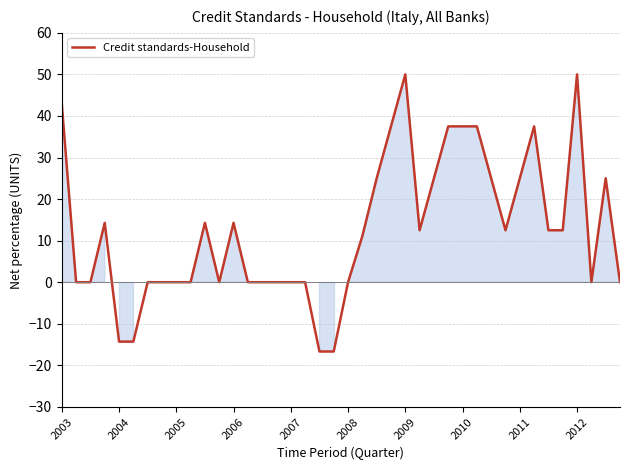

How many series are shown in this chart?

1